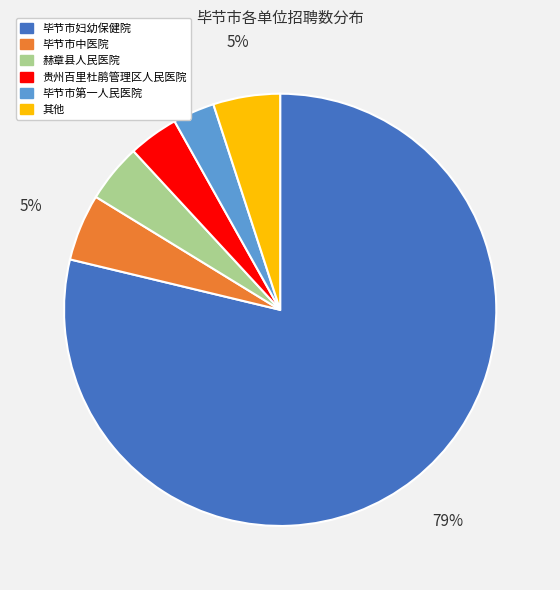

To the nearest percent, what is the average slice percentage?

17%